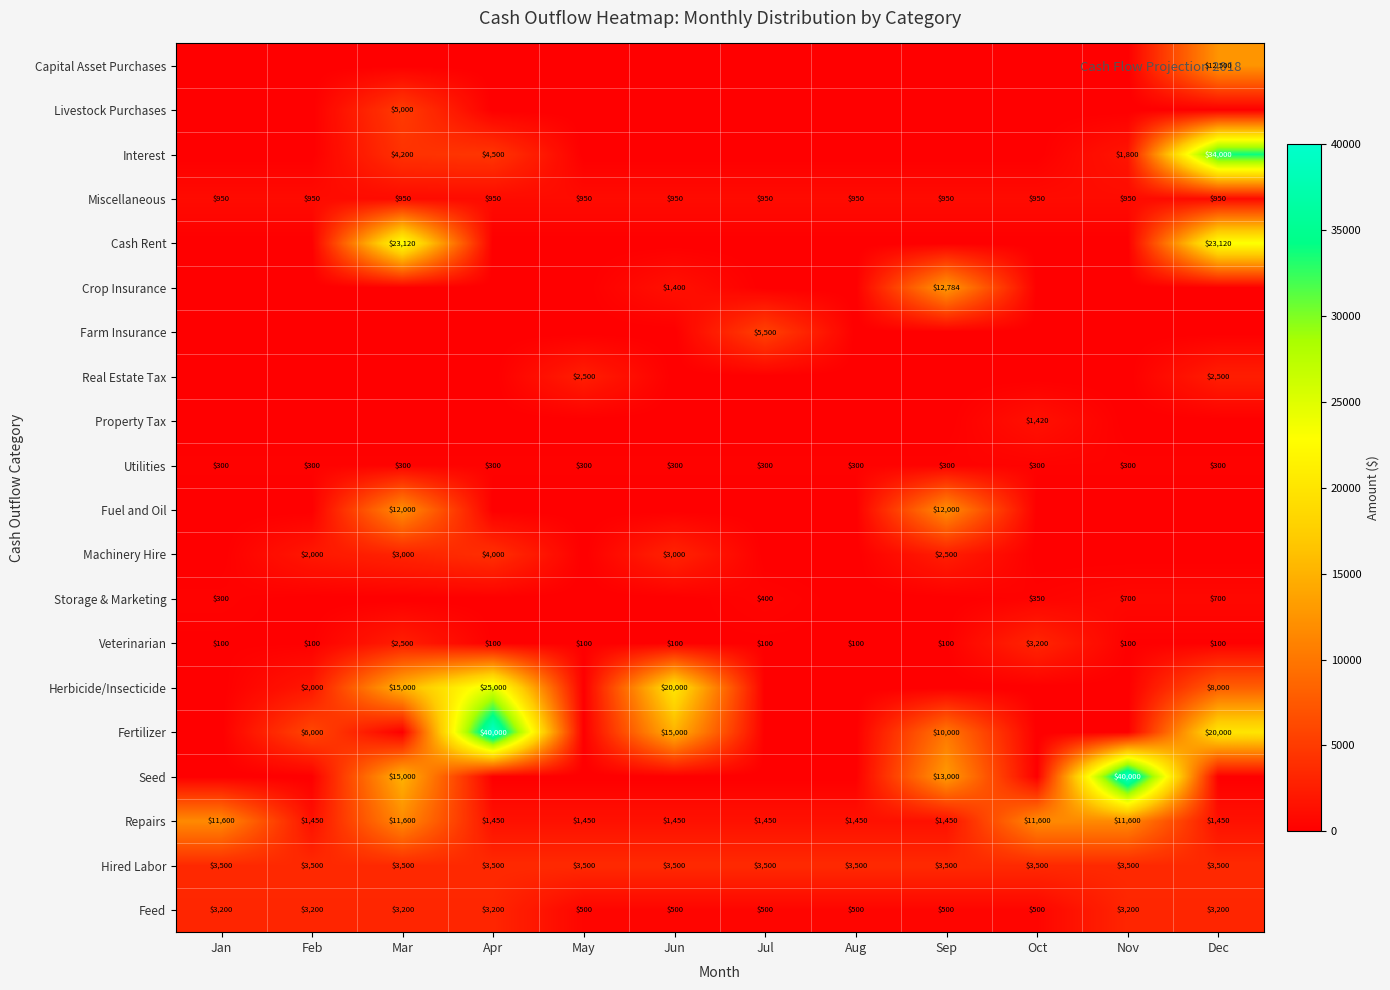

True or false: Fuel and Oil has a value of 17687 at Sep.

False